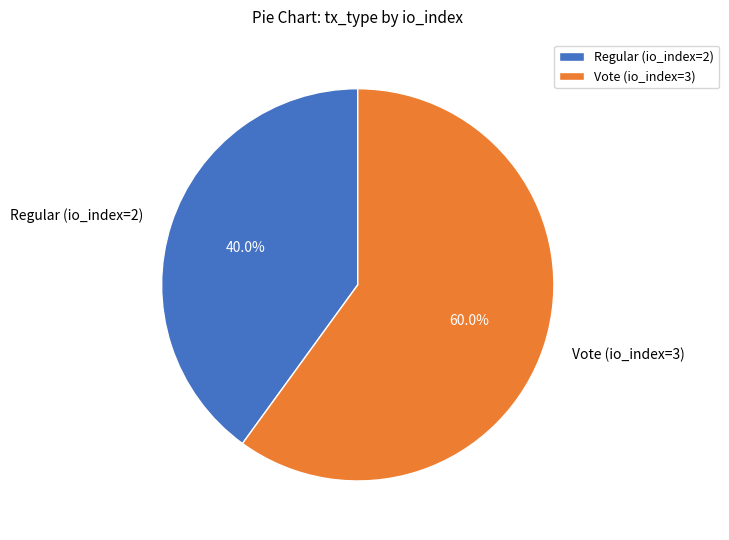

Rank the categories by value from lowest to highest.

Regular (io_index=2), Vote (io_index=3)